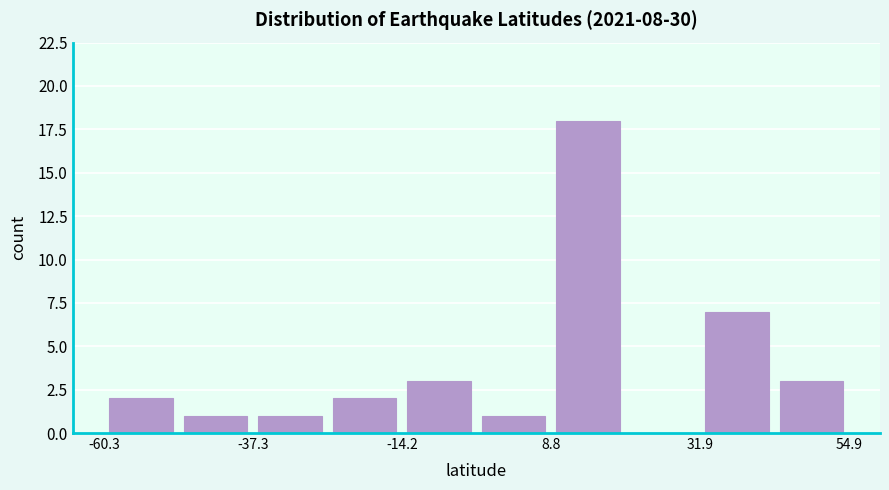

Around what value on the x-axis is the tallest bar? Give the approximate position of its centre, as read against the axis.

15